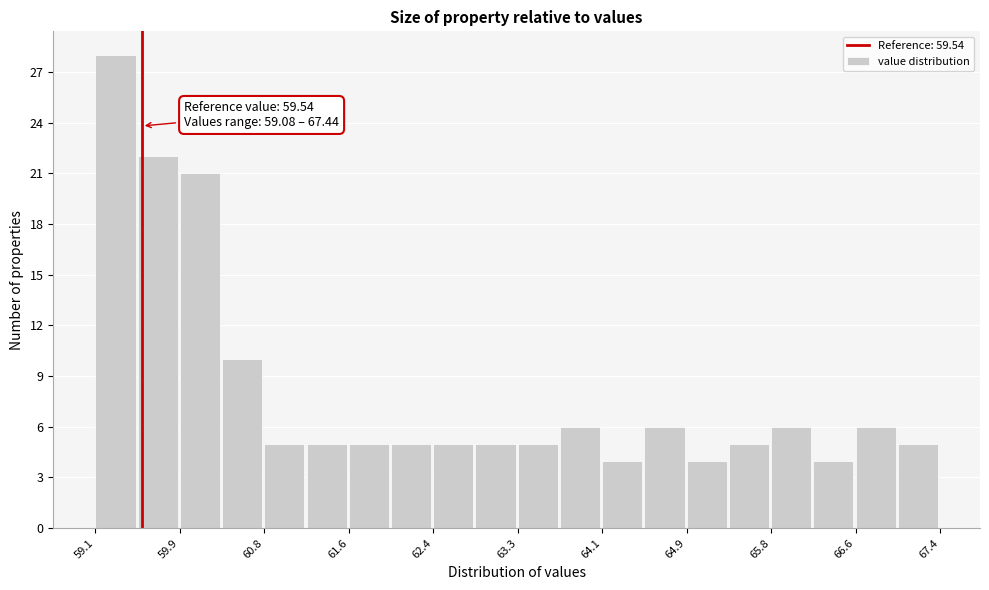

Which range on the x-axis has the tallest bar?

59.1 to 59.5